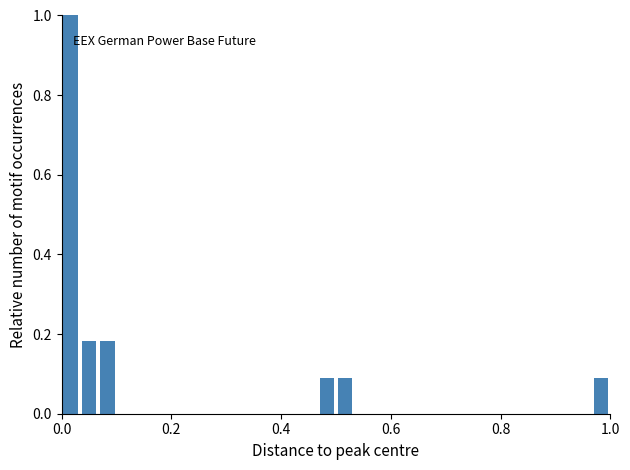

Around what value on the x-axis is the tallest bar? Give the approximate position of its centre, as read against the axis.

0.02